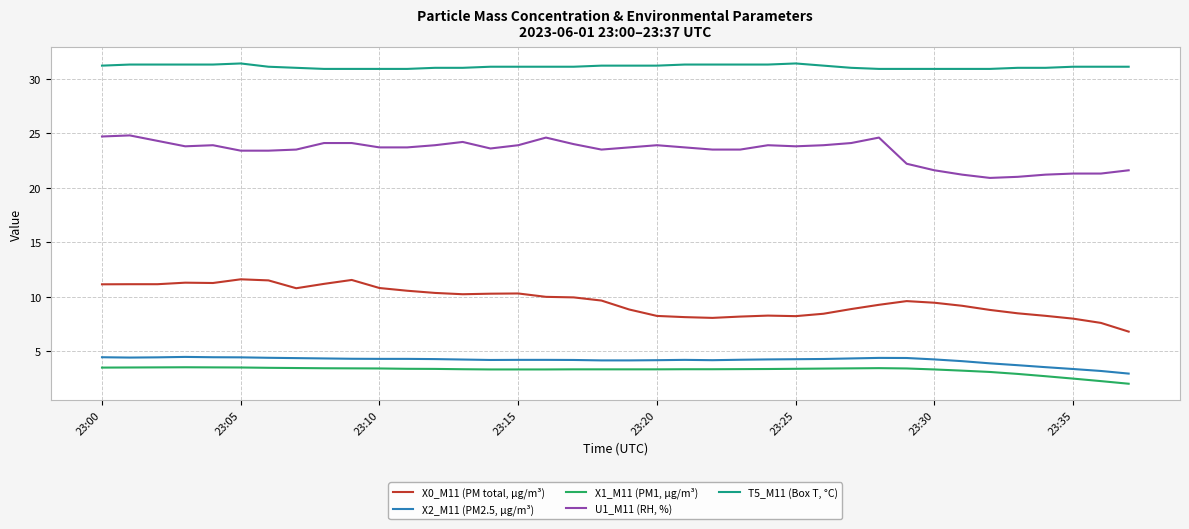

Does the chart display data point markers on the line(s)?

No